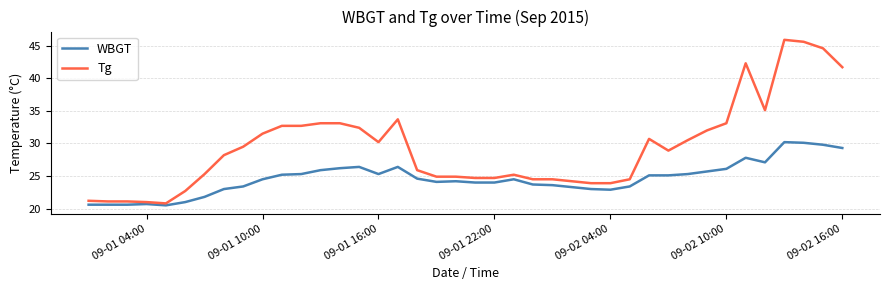

Rank the series by their average value, from highest to lowest.

Tg, WBGT